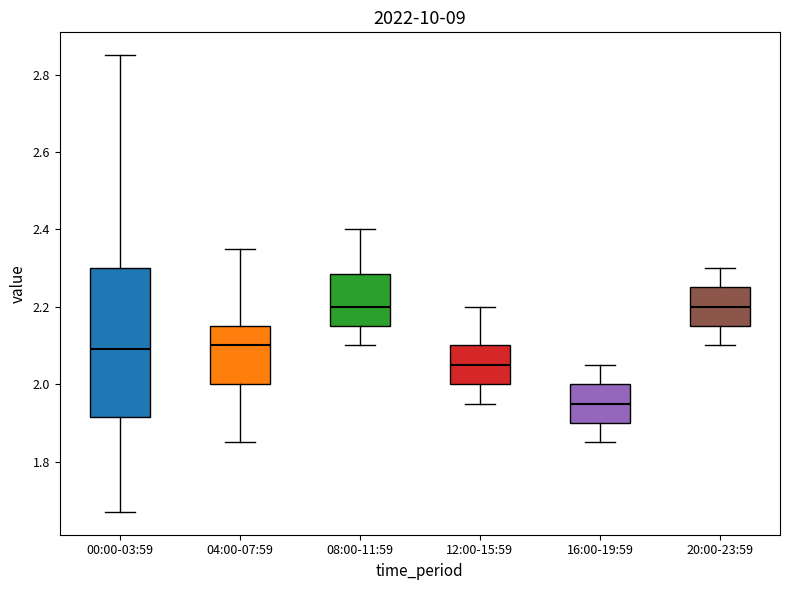

Reading left to right, transcribe this box plot: for each box, give where its median line is, the range the box spans, and where its two whiskers end, as read against the y-axis. The values are not printed on the chart, so give them approximately, as read against the axis.

00:00-03:59: median 2.10, box 1.92 to 2.30, whiskers 1.68 to 2.86
04:00-07:59: median 2.10, box 2.00 to 2.16, whiskers 1.86 to 2.36
08:00-11:59: median 2.20, box 2.16 to 2.28, whiskers 2.10 to 2.40
12:00-15:59: median 2.06, box 2.00 to 2.10, whiskers 1.96 to 2.20
16:00-19:59: median 1.96, box 1.90 to 2.00, whiskers 1.86 to 2.06
20:00-23:59: median 2.20, box 2.16 to 2.26, whiskers 2.10 to 2.30